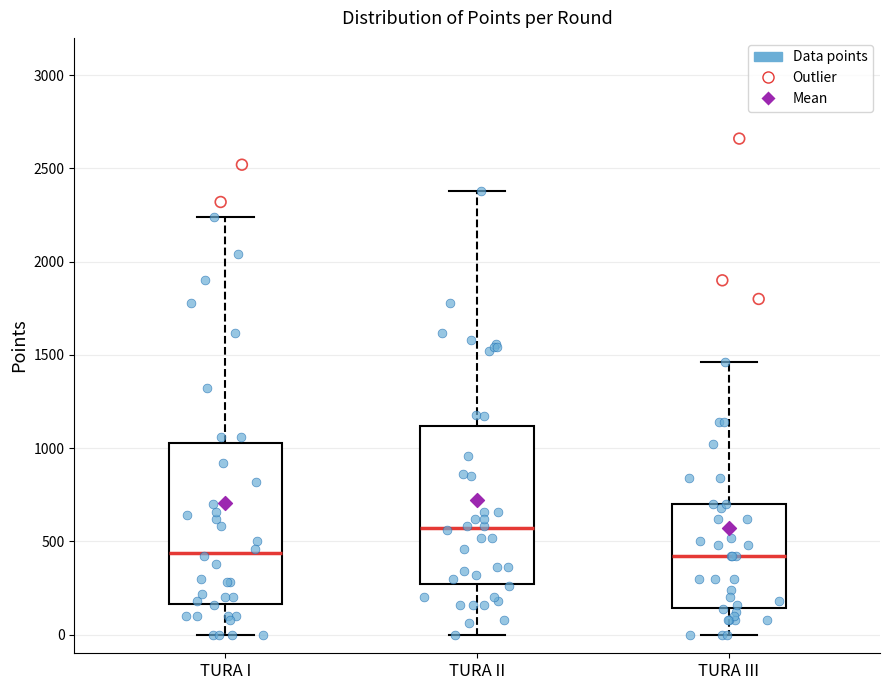

Which box's median line is the highest?

TURA II